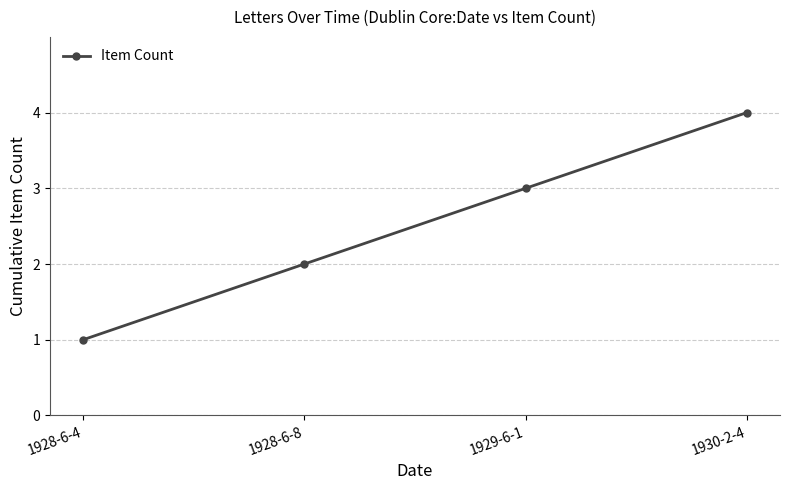

How many lines are shown in the chart?

1